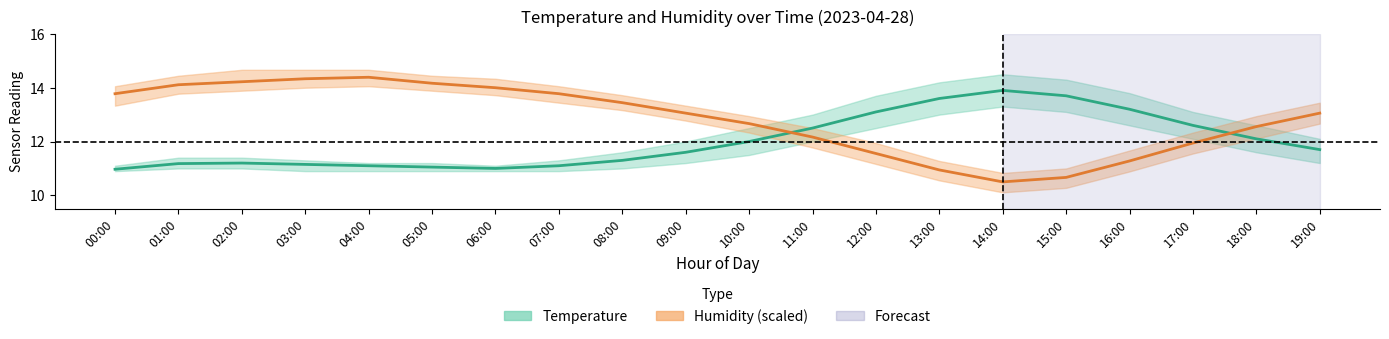

At which category does Humidity scaled (mean) reach its first local valley?

14:00